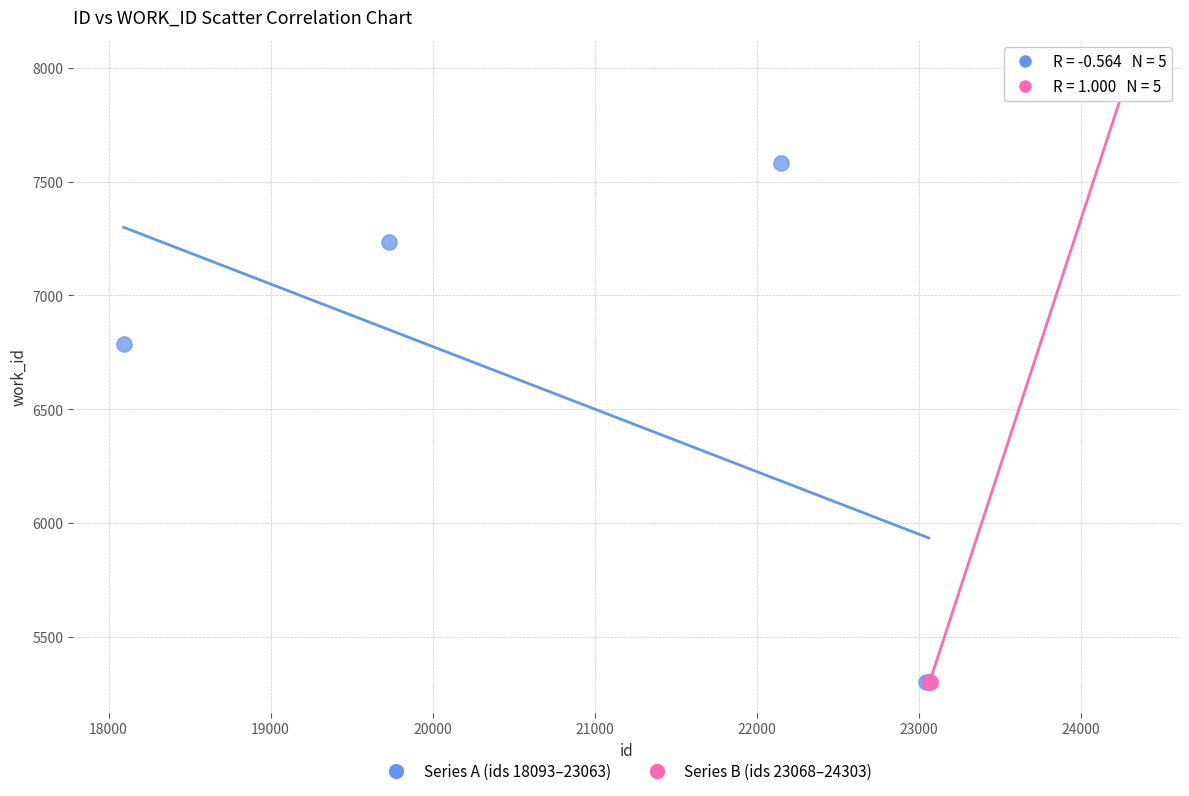

Which series has the largest Y range (max minus min)?

Series B (ids 23068–24303)